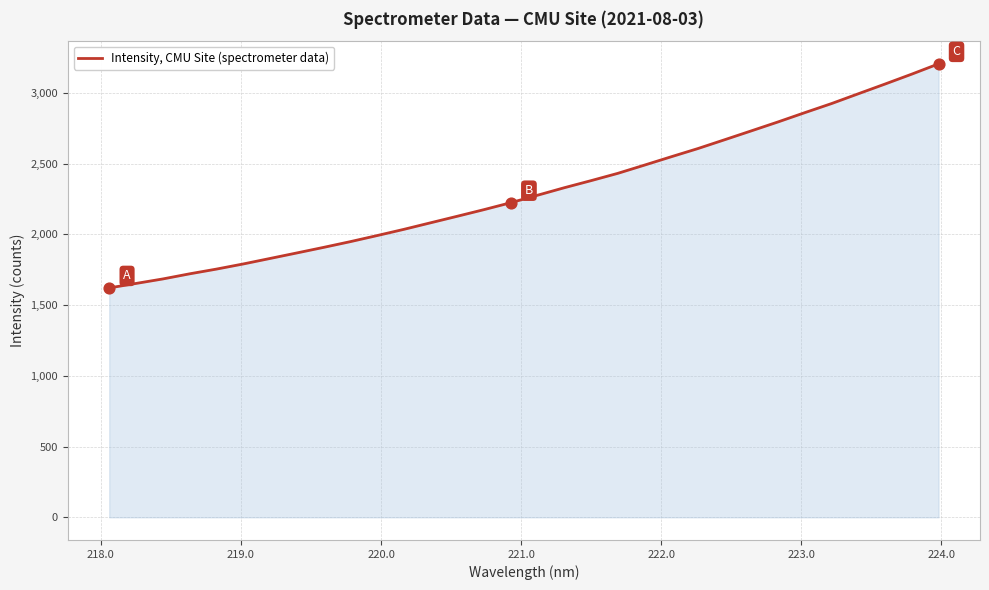

What is the greatest value displayed?

3205.8